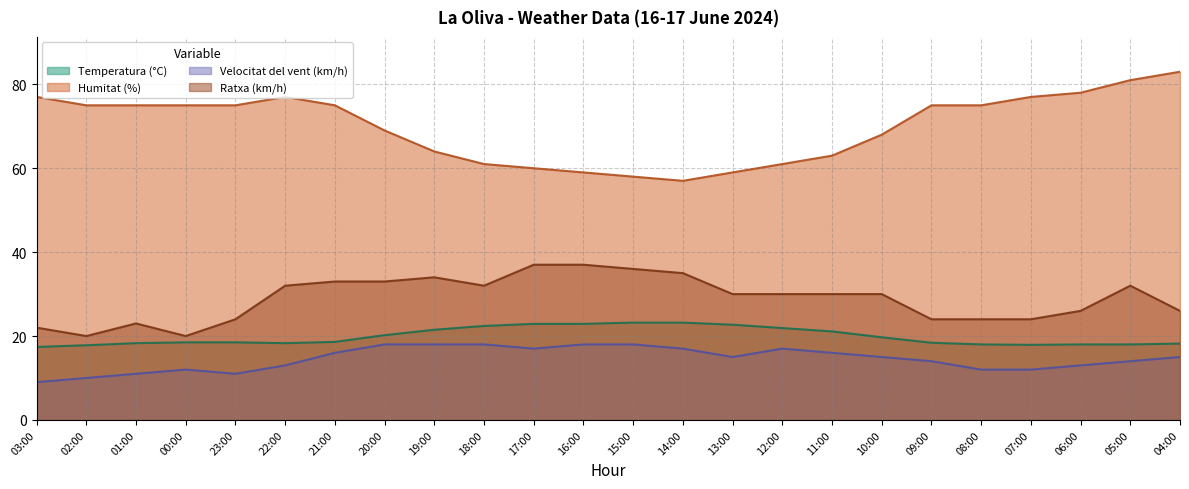

What are all the series names shown in the legend?

Temperatura (°C), Humitat (%), Velocitat del vent (km/h), Ratxa (km/h)